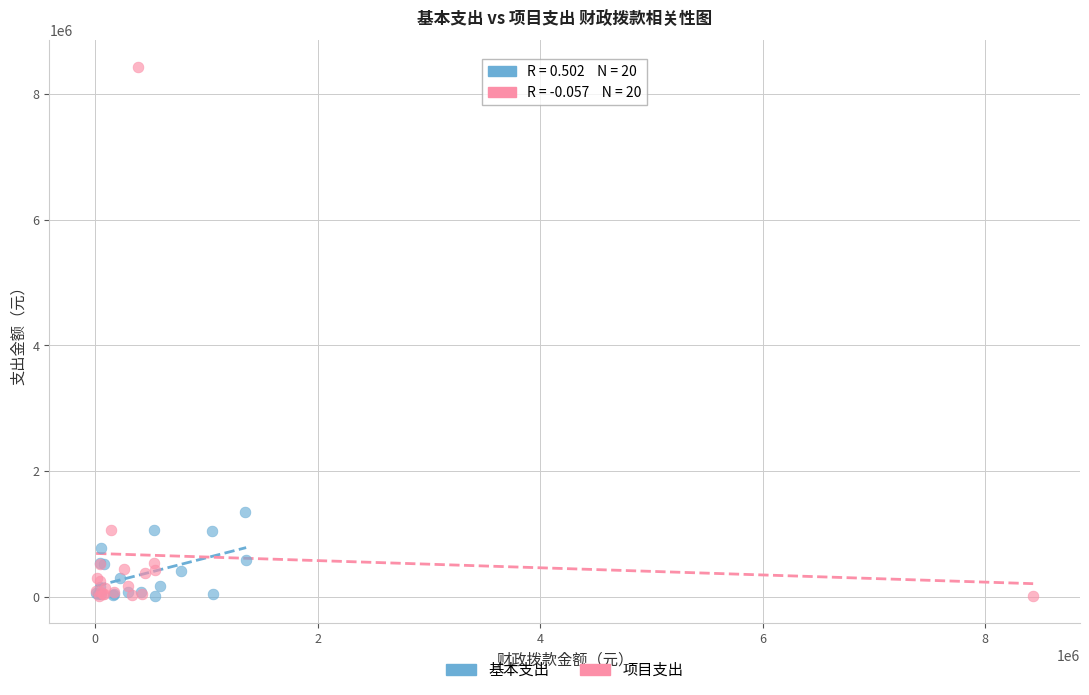

Which series reaches the maximum Y coordinate?

项目支出